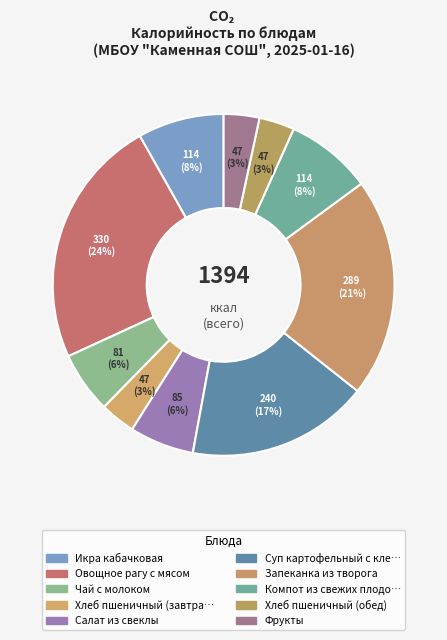

To the nearest percent, what is the average slice percentage?

10%